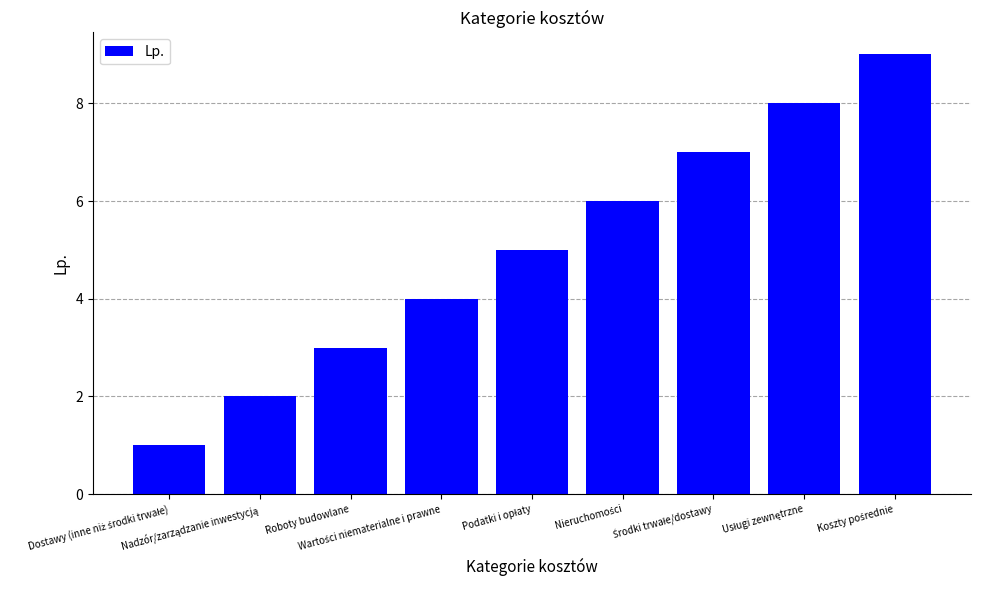

Count the values in the range 3 to 7.

5